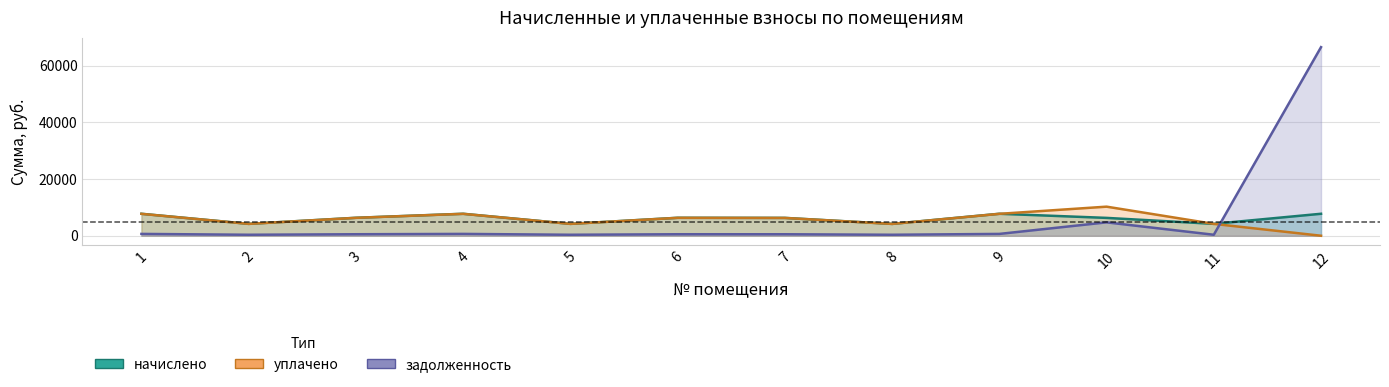

What is the value of the начислено point at the 1st from the left?

7756.6